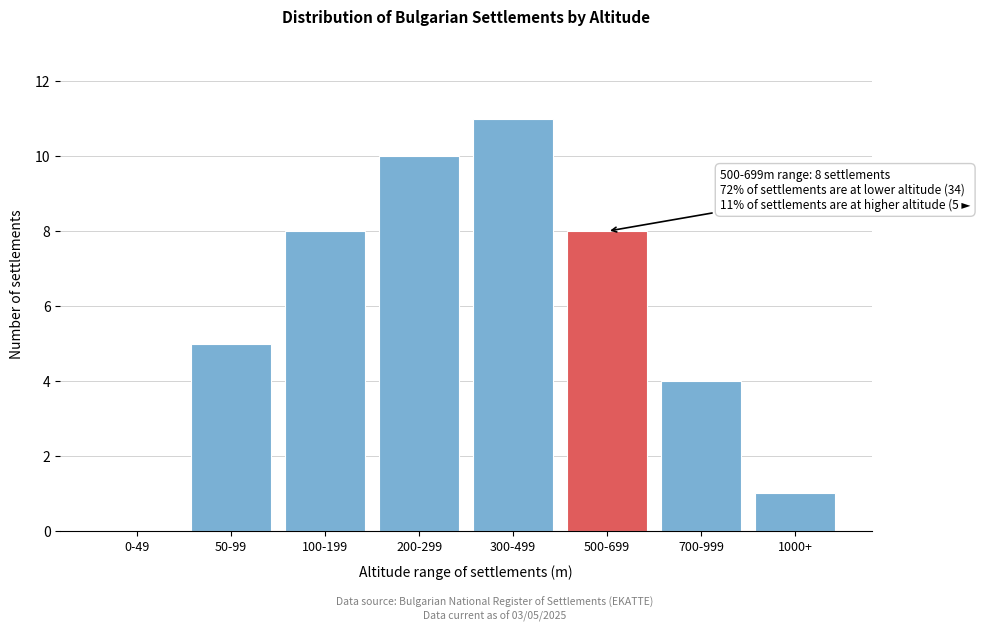

Reading right to left, extract all data points from this chart.

1000+=1	700-999=4	500-699=8	300-499=11	200-299=10	100-199=8	50-99=5	0-49=0